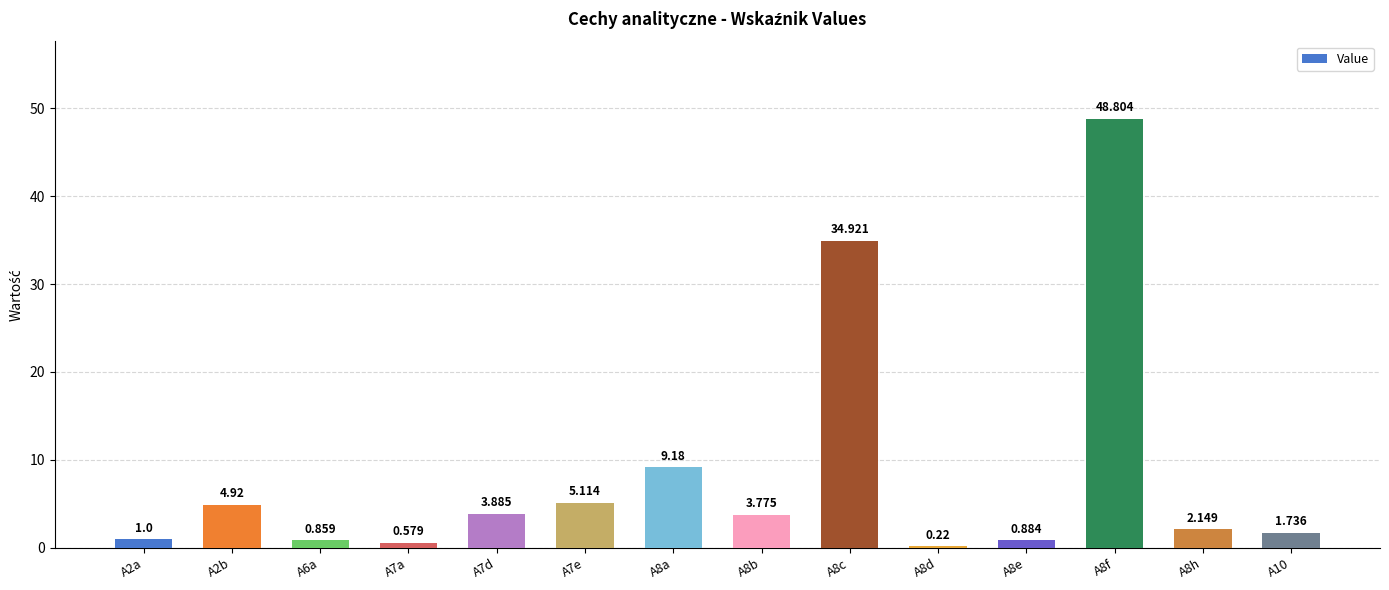

Reading right to left, transcribe all the data shown in this chart.

A10=1.7	A8h=2.1	A8f=48.8	A8e=0.9	A8d=0.2	A8c=34.9	A8b=3.8	A8a=9.2	A7e=5.1	A7d=3.9	A7a=0.6	A6a=0.9	A2b=4.9	A2a=1.0